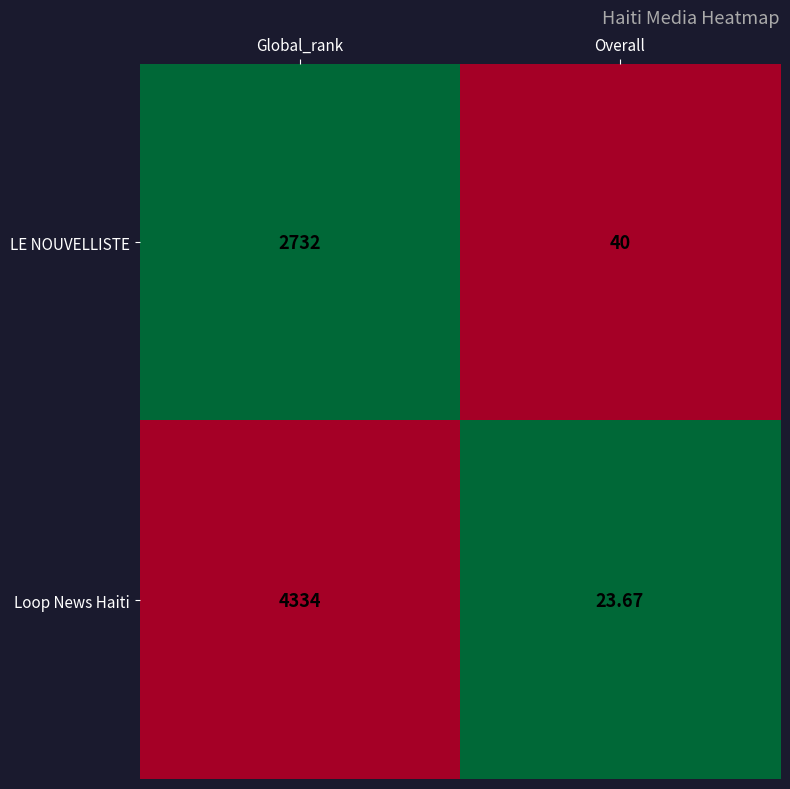

At which label does Loop News Haiti reach its peak?

Global_rank